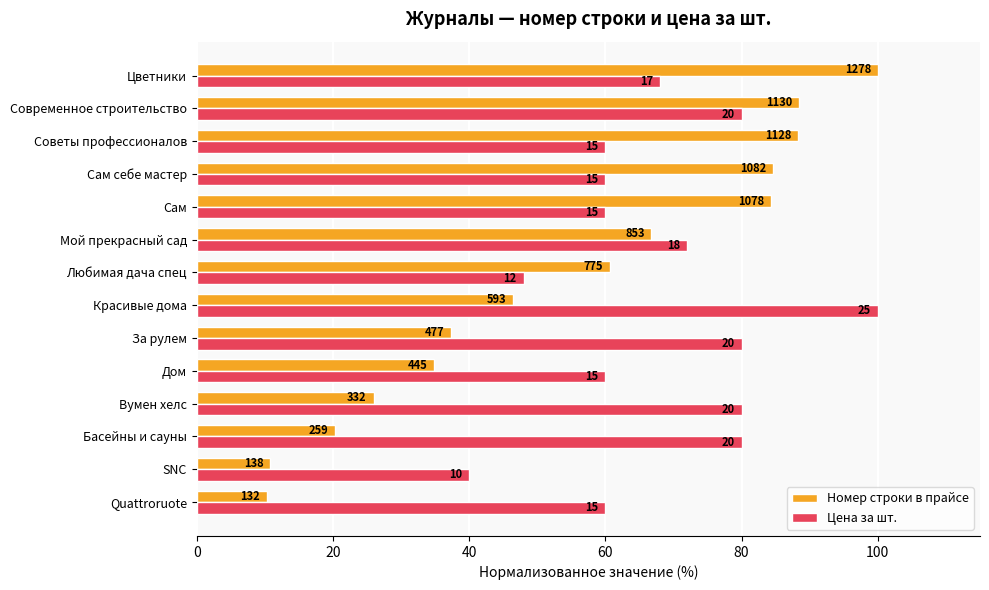

What is the maximum value for Номер строки в прайсе?

100.0